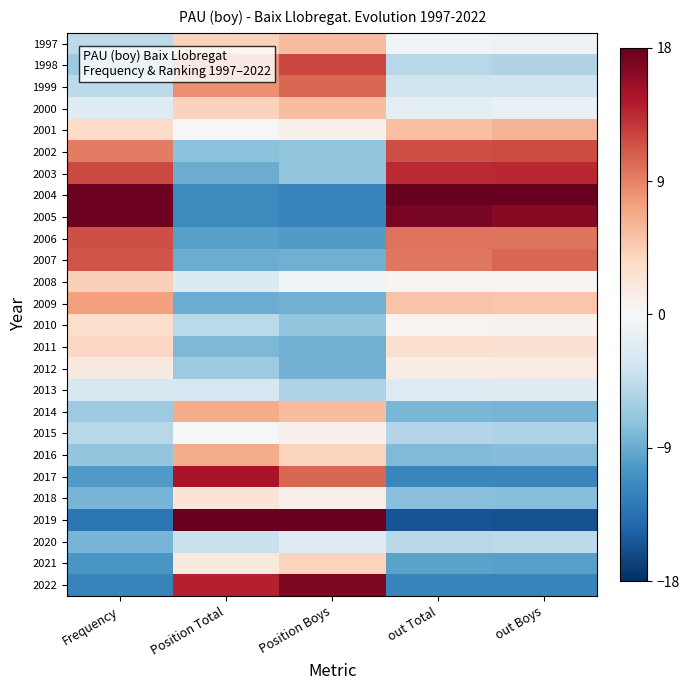

What is the smallest value displayed?

-15.6